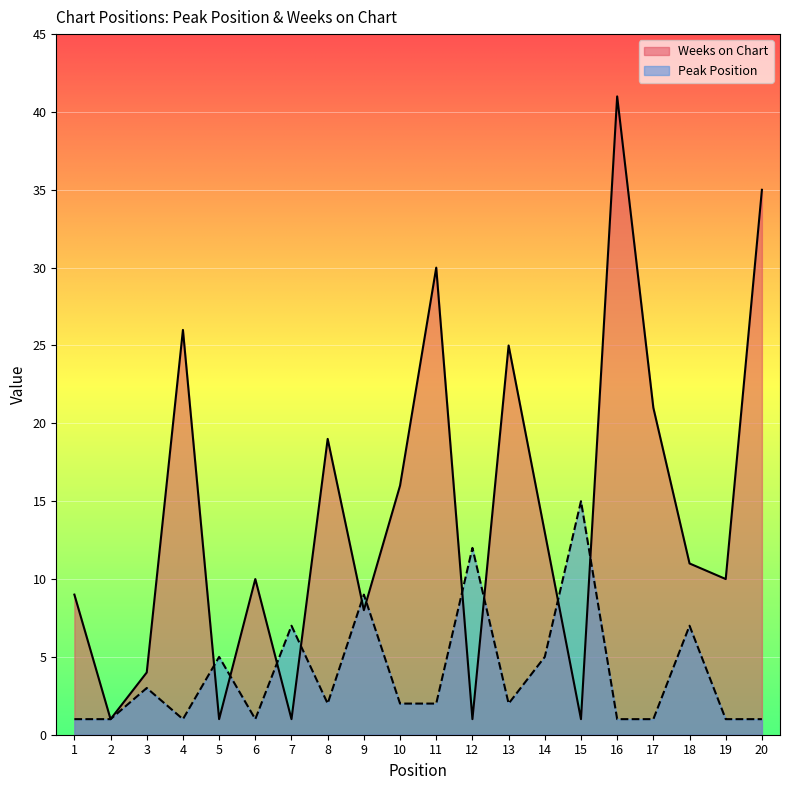

Where is the first local maximum for Weeks on Chart?

4